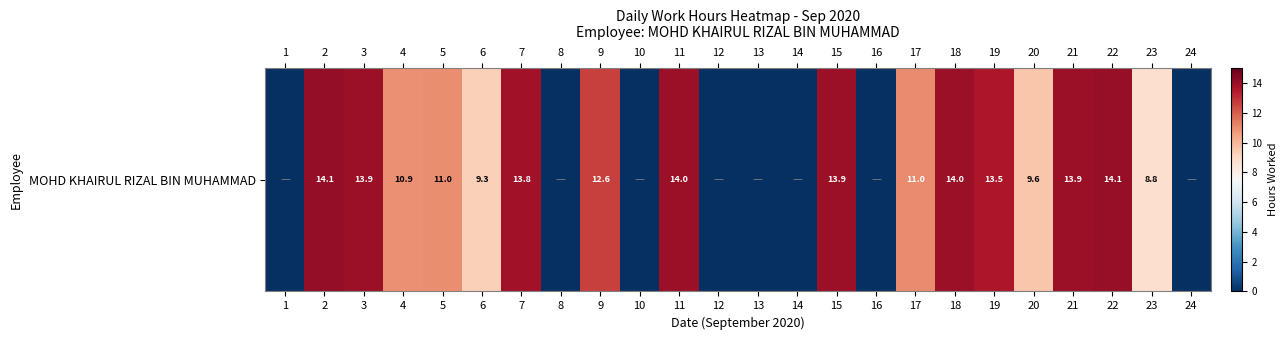

Rank the categories by value from lowest to highest.

1, 8, 10, 12, 13, 14, 16, 24, 23, 6, 20, 4, 5, 17, 9, 19, 7, 3, 21, 15, 18, 11, 22, 2